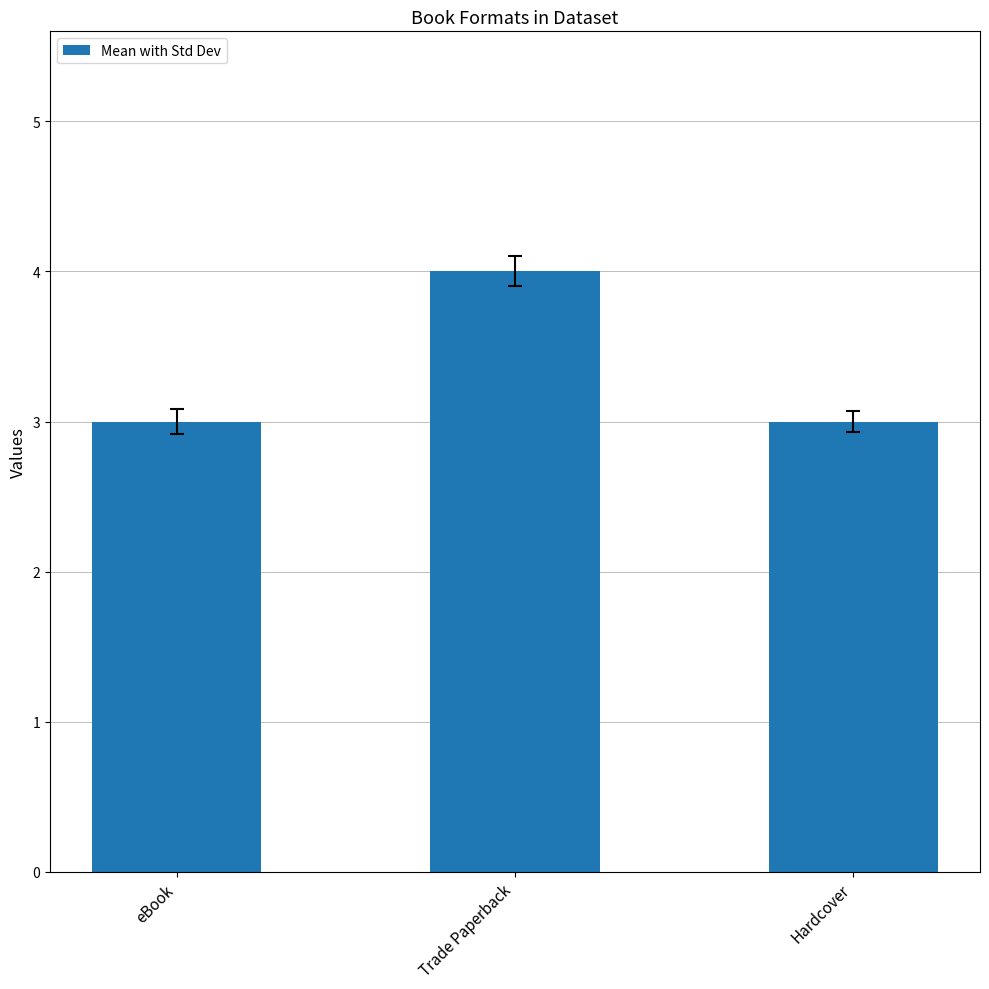

Reading right to left, what are all the values shown in this chart?

Hardcover=3	Trade Paperback=4	eBook=3